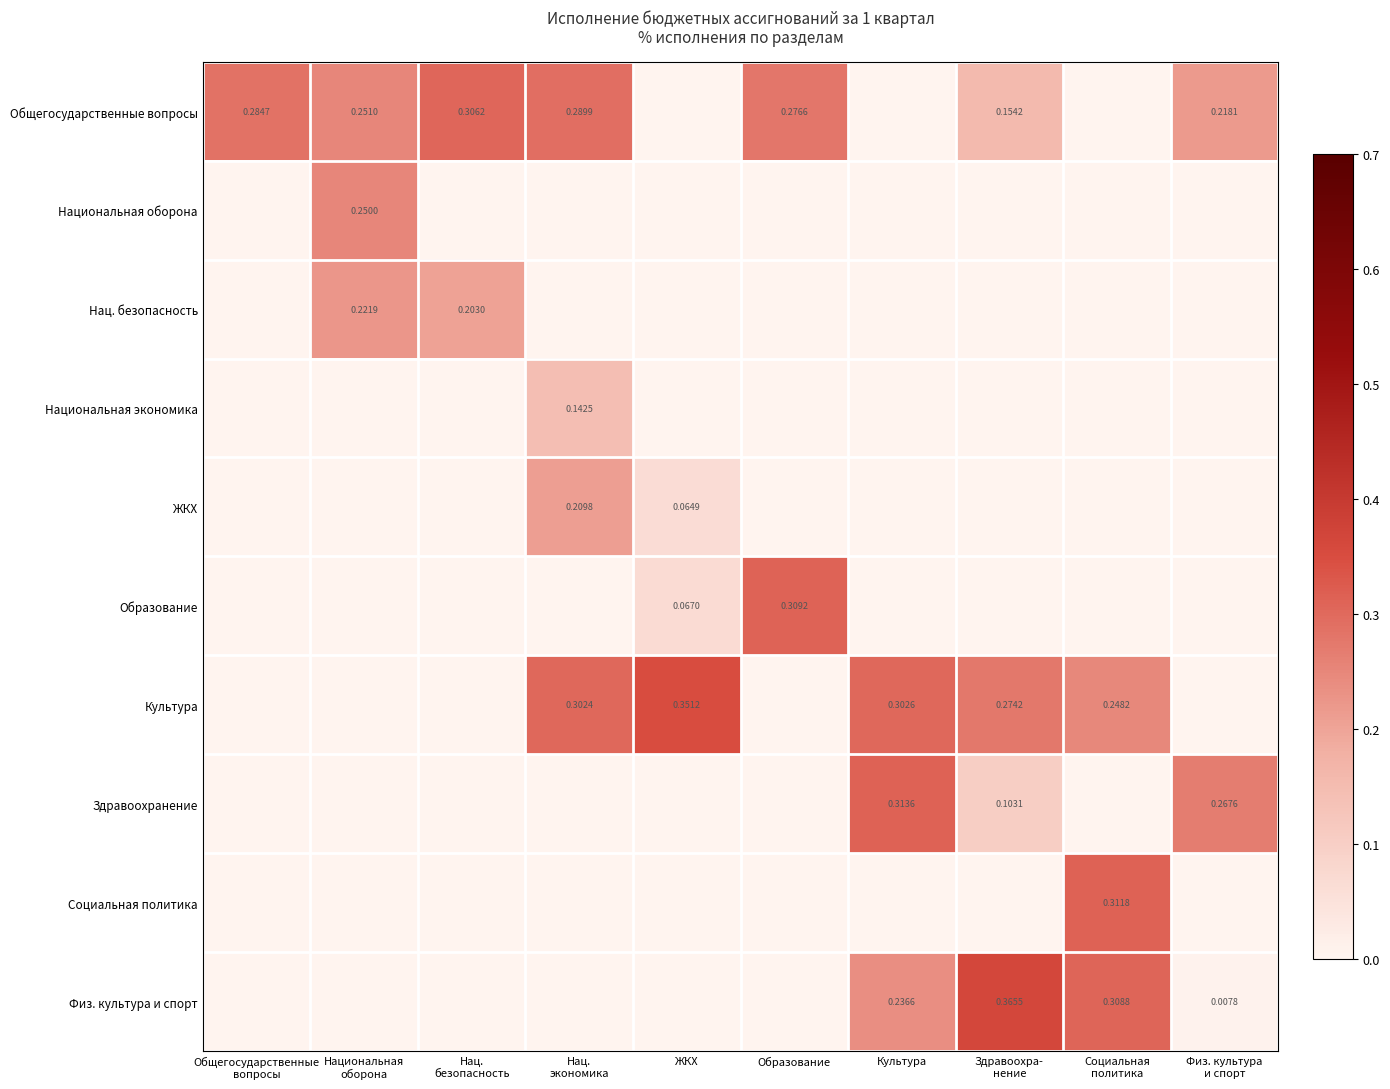

What is the difference between the highest and lowest values at Нац.
безопасность?

0.3